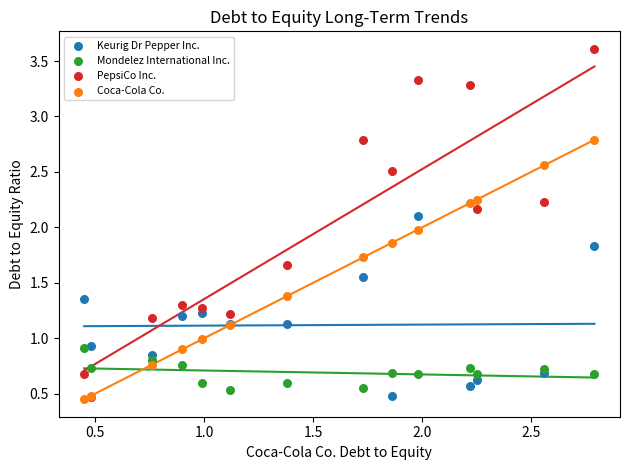

Which series has the widest spread of Y values?

PepsiCo Inc.